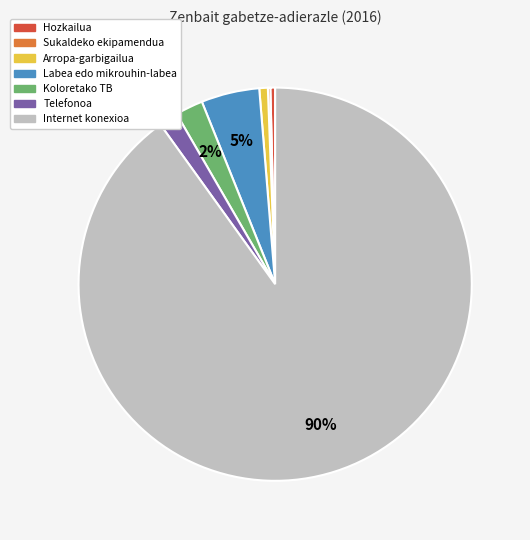

To the nearest percent, what is the difference between the largest and smallest slice percentages?

90%